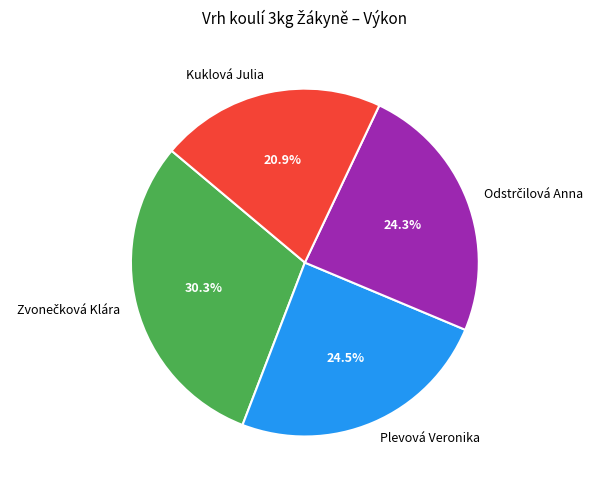

Is there a majority slice in this chart?

No